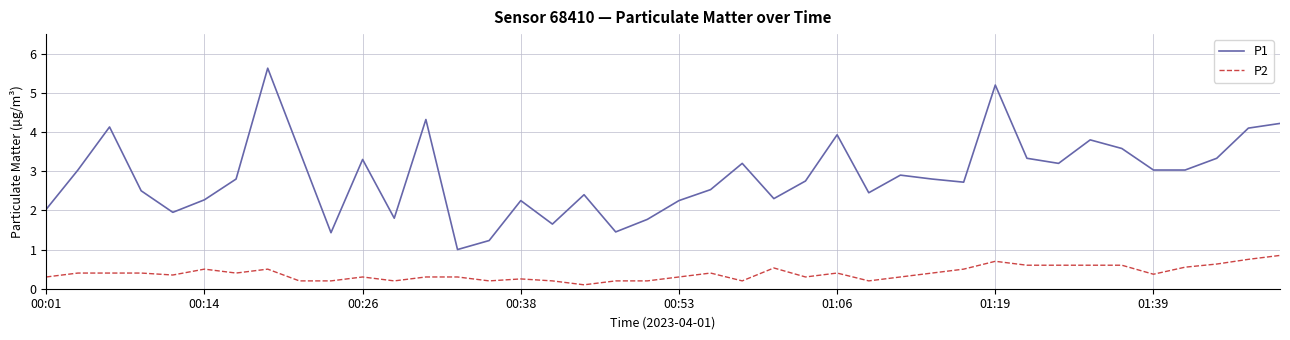

Which series has the widest spread of values?

P1